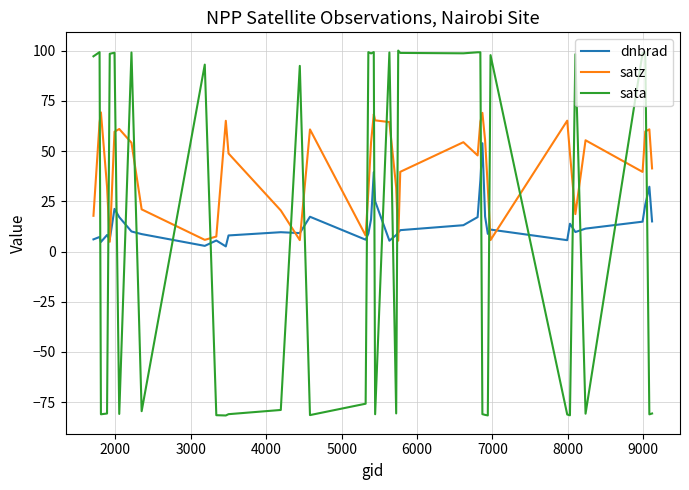

Rank the series by their average value, from highest to lowest.

satz, dnbrad, sata